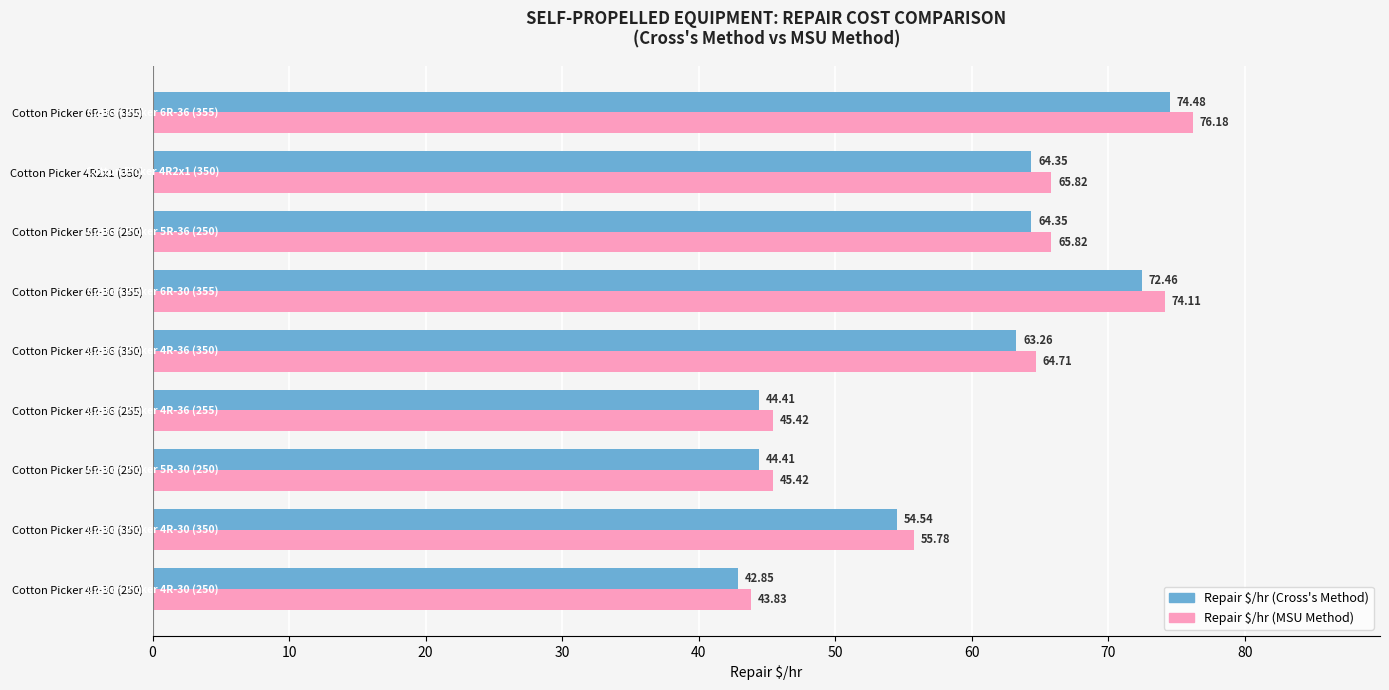

At which category is the sum across all series the highest?

Cotton Picker 6R-36 (355)